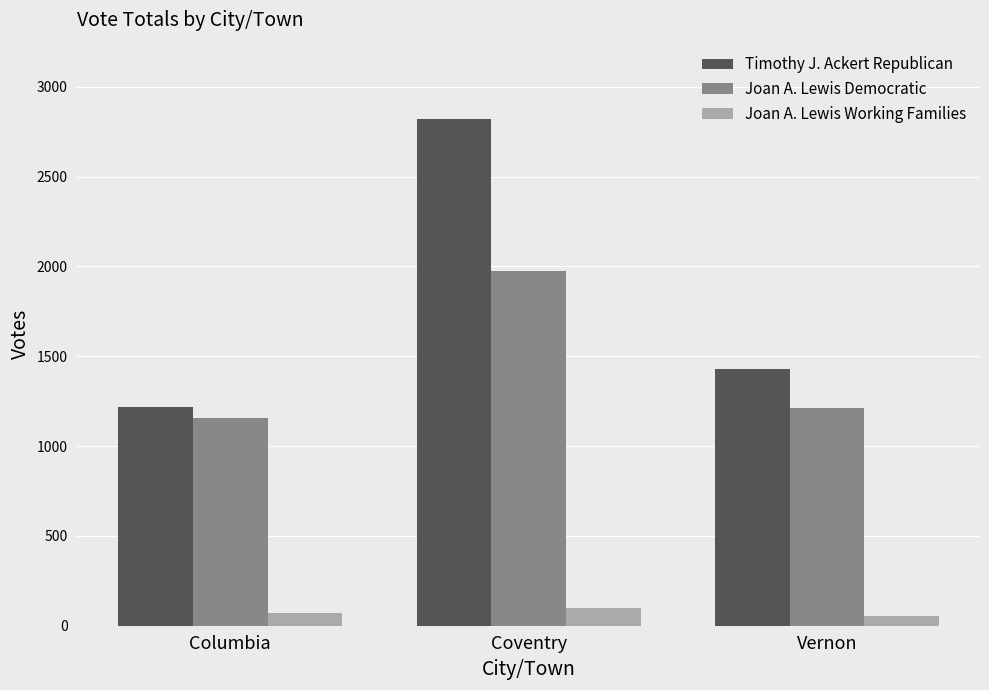

Is the value of Joan A. Lewis Working Families at Vernon greater than the value of Timothy J. Ackert Republican at Coventry?

No